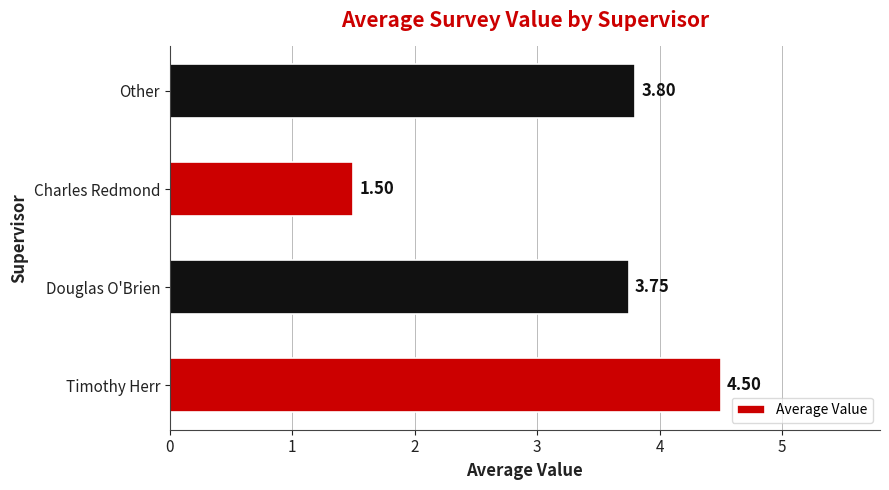

Which category has the highest value across all series?

Timothy Herr